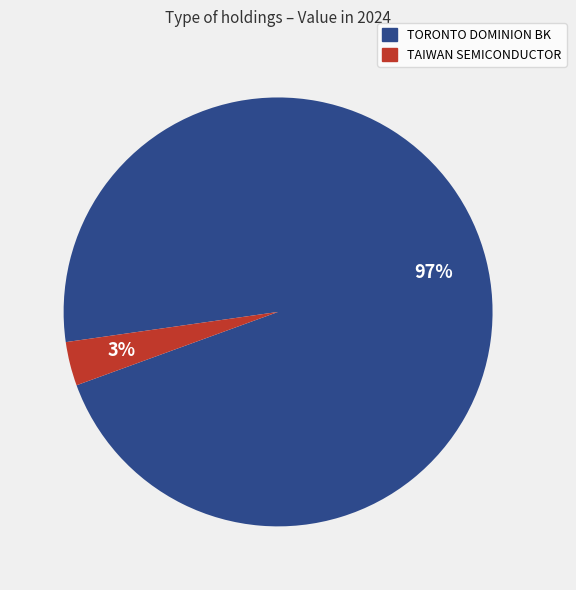

To the nearest percent, what is the combined percentage of TAIWAN SEMICONDUCTOR and TORONTO DOMINION BK?

100%